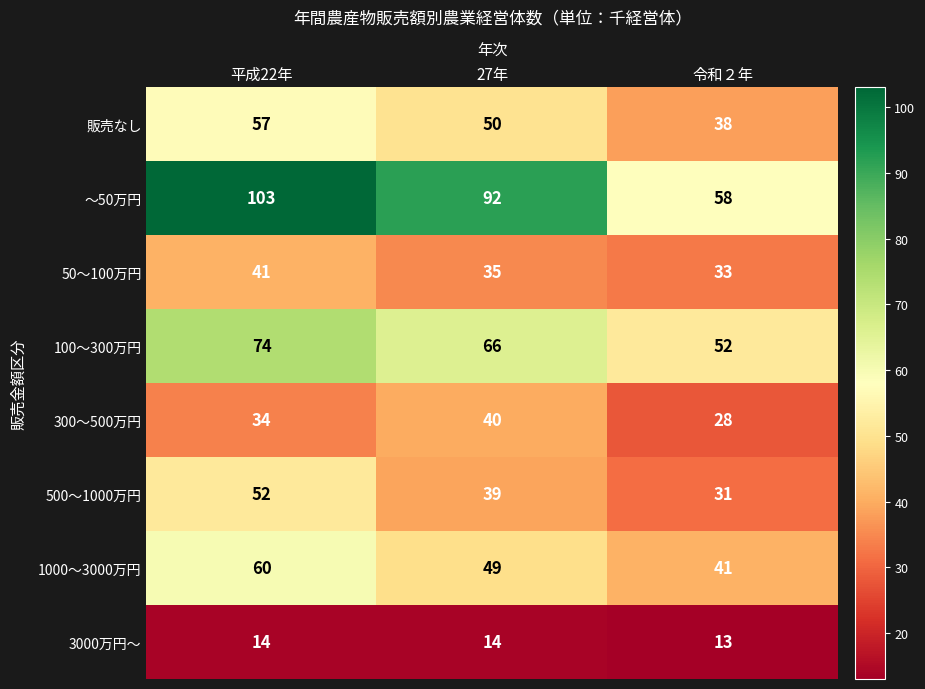

At how many categories does at least one series exceed 78?

2